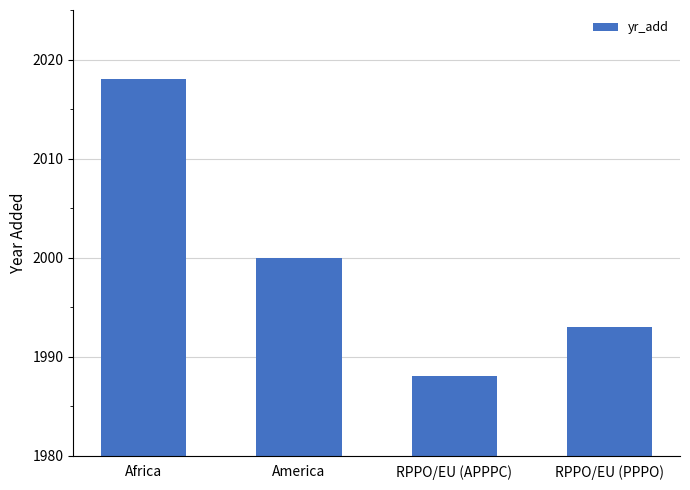

How many series are shown in this chart?

1